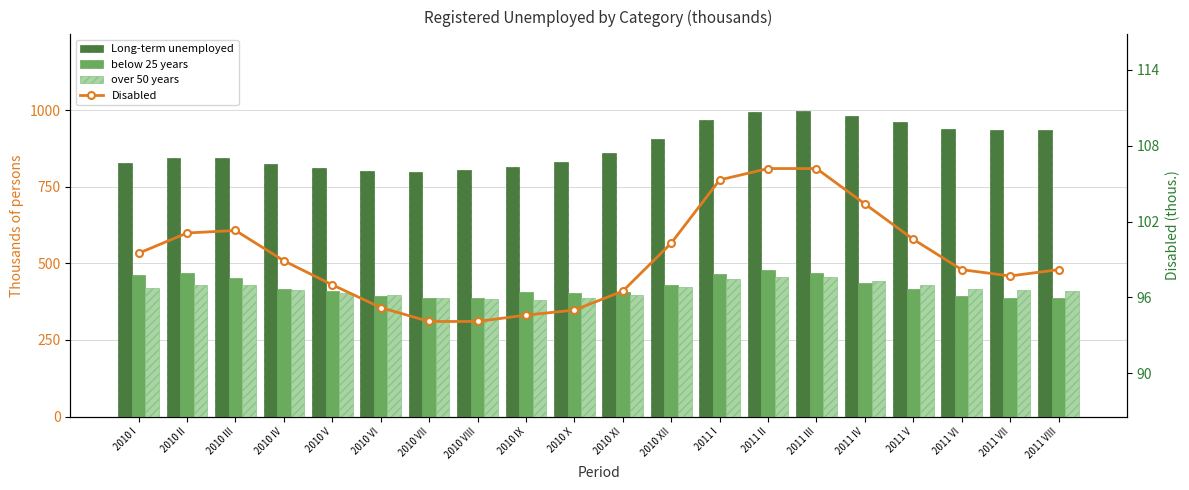

Which series has the largest range (max minus min)?

Long-term unemployed